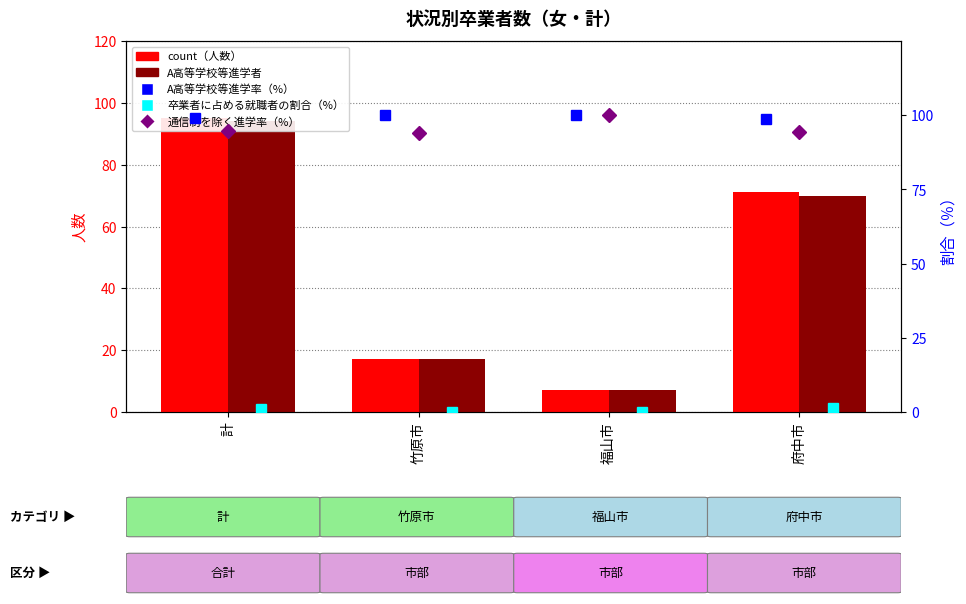

The value of count at 竹原市 is 10.9. True or false?

False